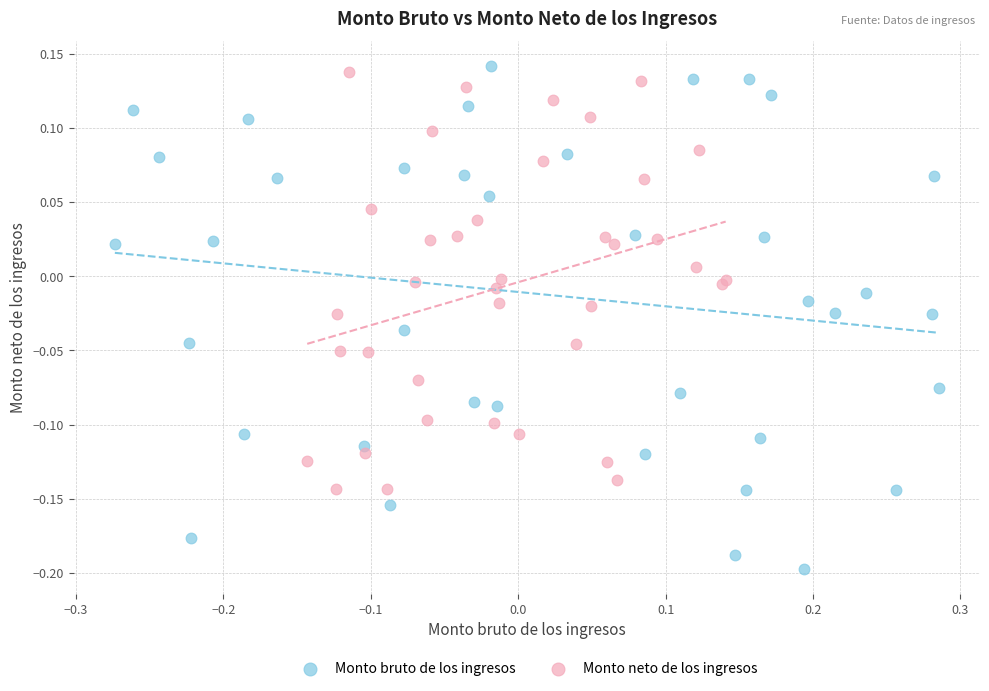

Which series has the largest Y range (max minus min)?

Monto bruto de los ingresos